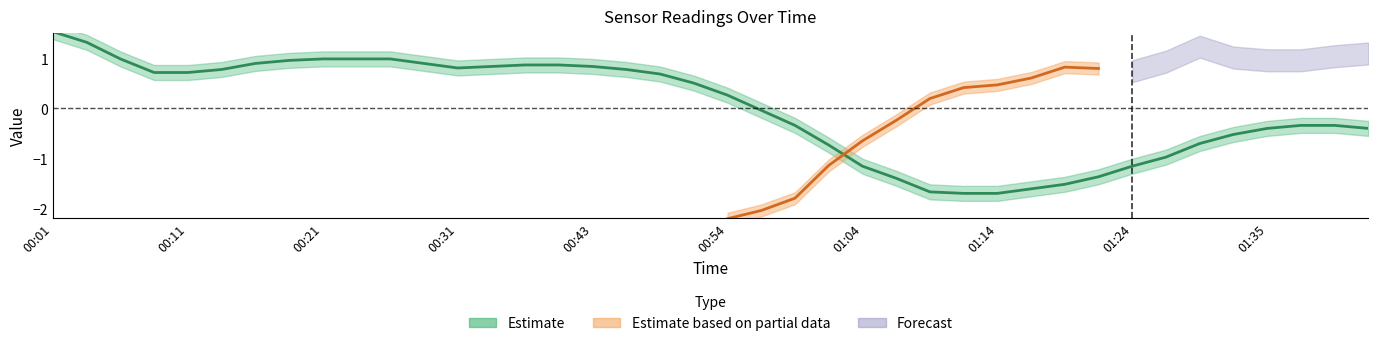

What is the change in value from 01:01 to 01:21?

-0.6